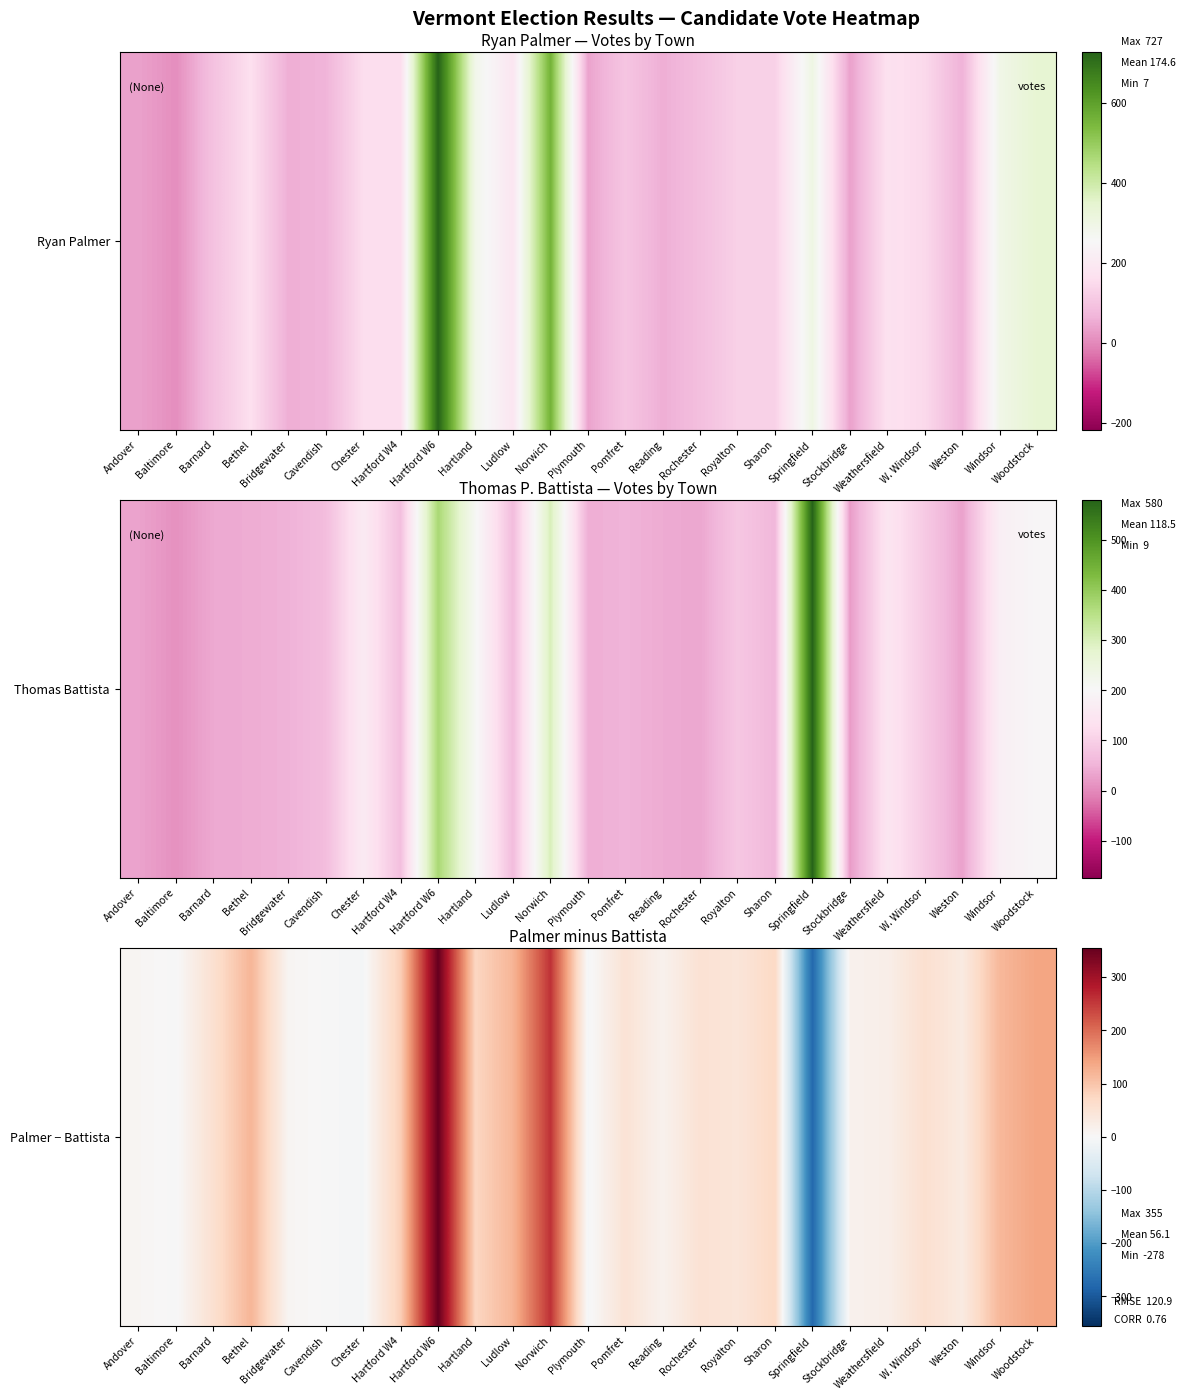

What is the difference between the values at Plymouth and Woodstock?

146